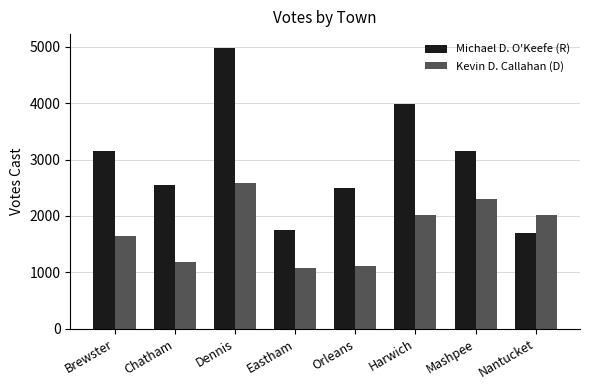

How many groups of bars are there?

8